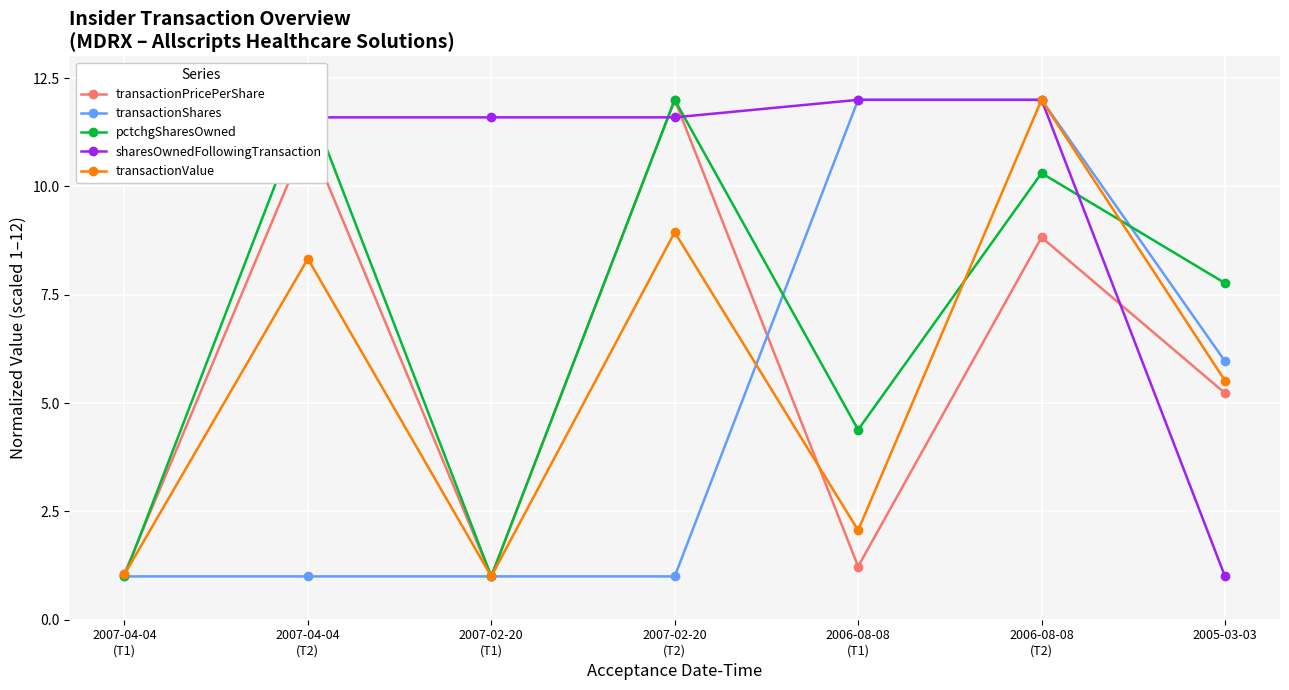

True or false: pctchgSharesOwned has more than 0 interior local peaks.

True